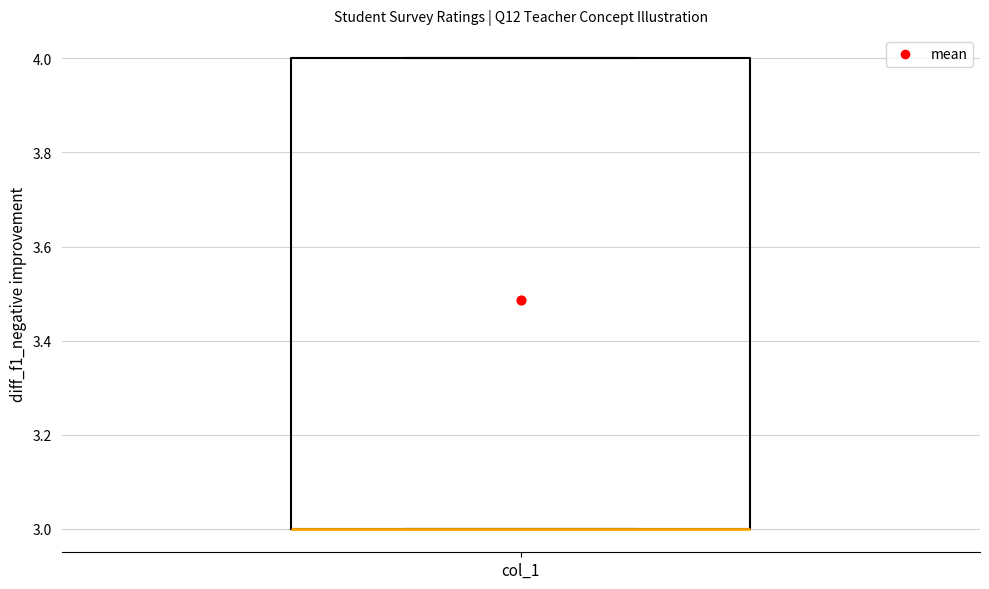

Read this box plot against the y-axis: the position of the median line, the range covered by the box, and the ends of both whiskers. The values are not printed on the chart, so give them approximately, as read against the axis.

median 3 (drawn on the box's lower edge), box 3 to 4, whiskers 3 to 4